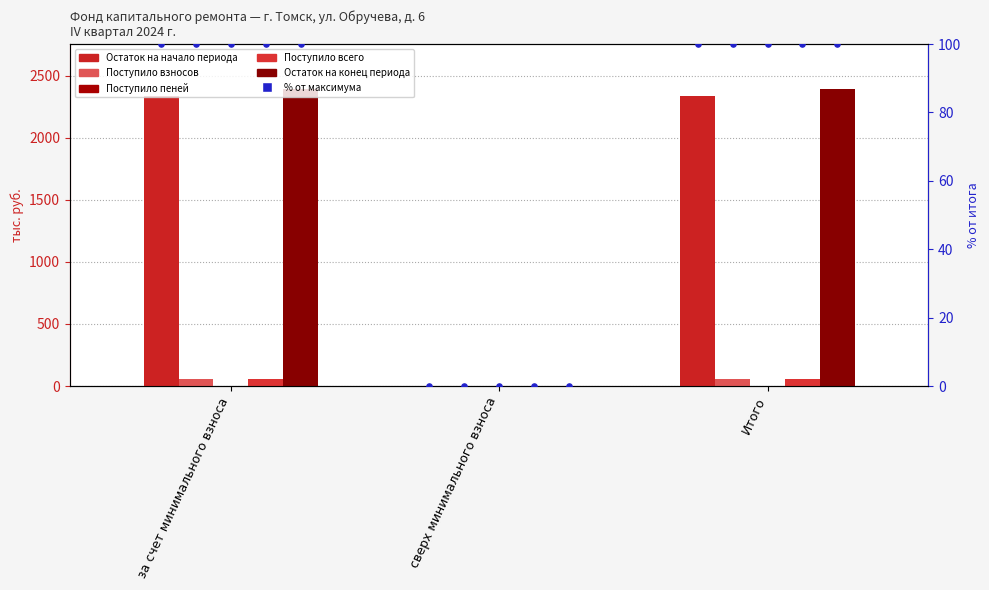

Which series contains the highest Y value?

Остаток на конец периода